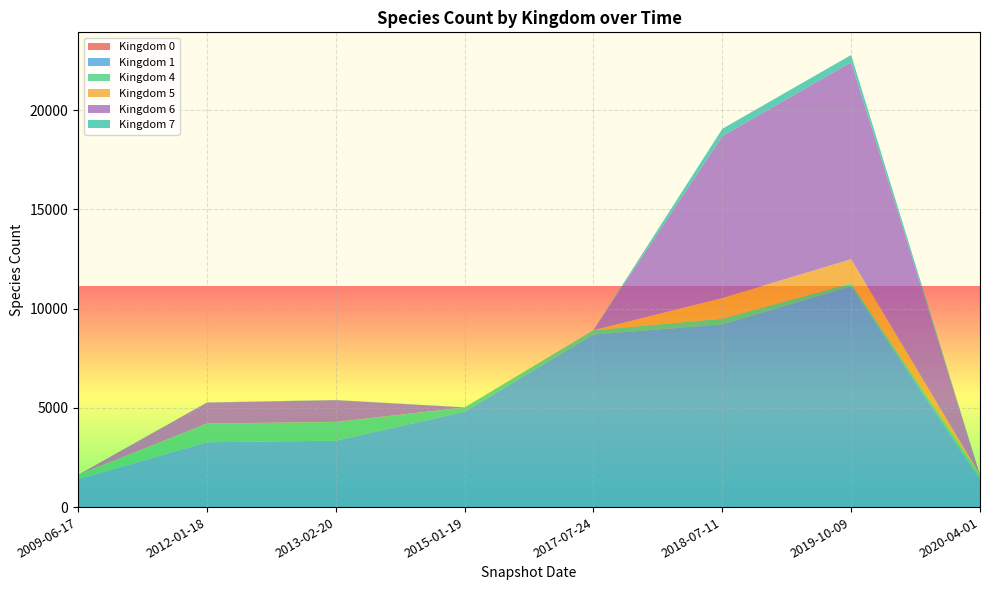

At which category is the sum across all series the highest?

2019-10-09